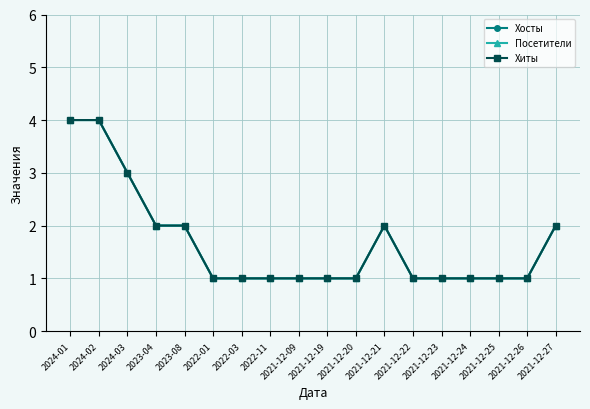

Is this an area chart (filled region under the line)?

No